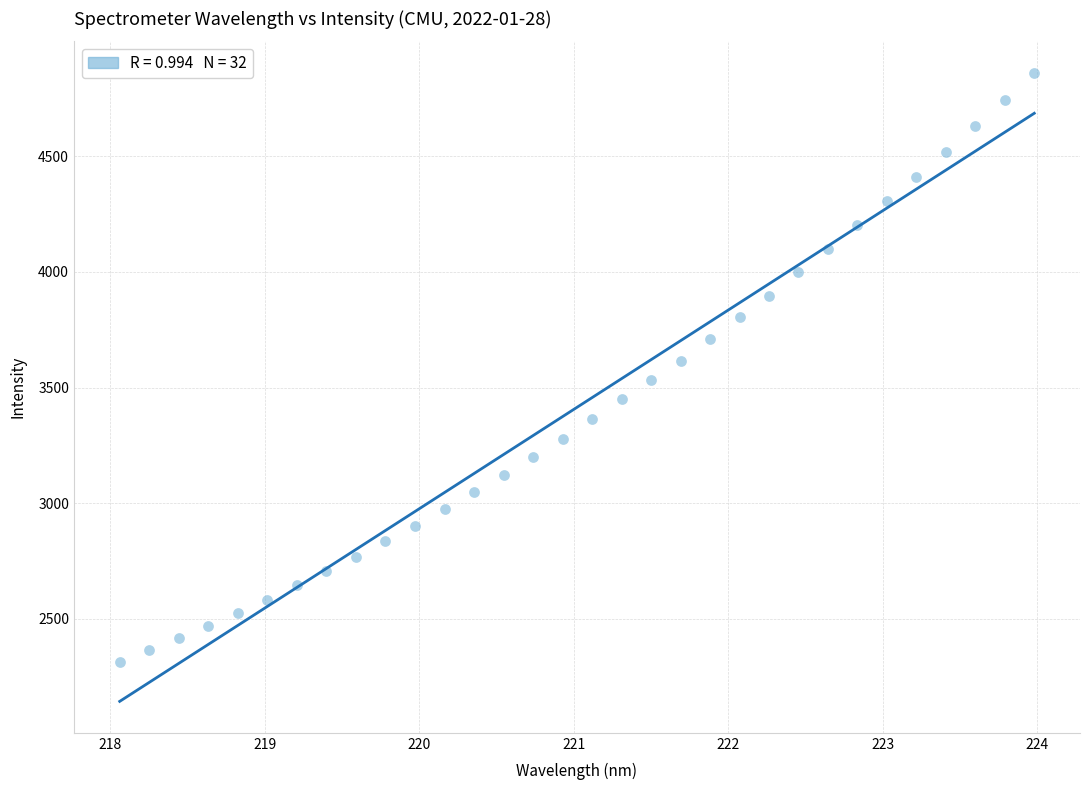

What is the range of X values (max minus min)?

5.9